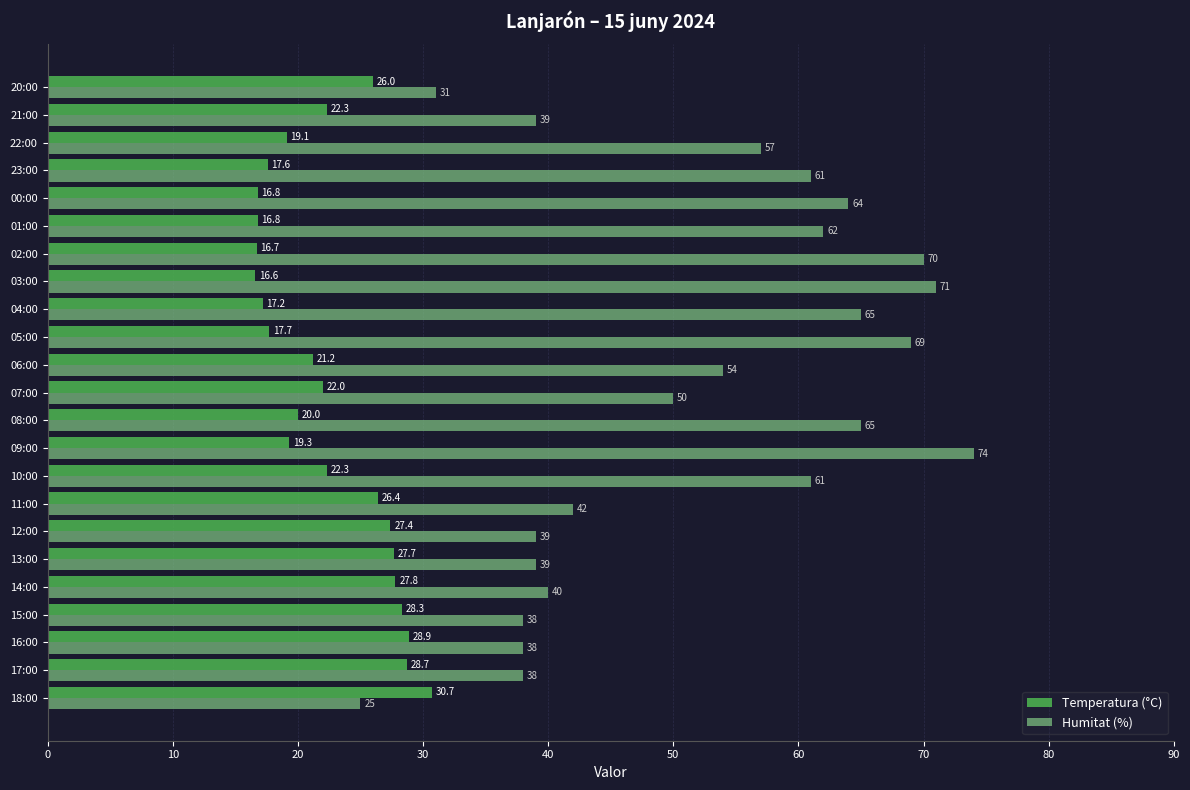

Which series has the largest range (max minus min)?

Humitat (%)